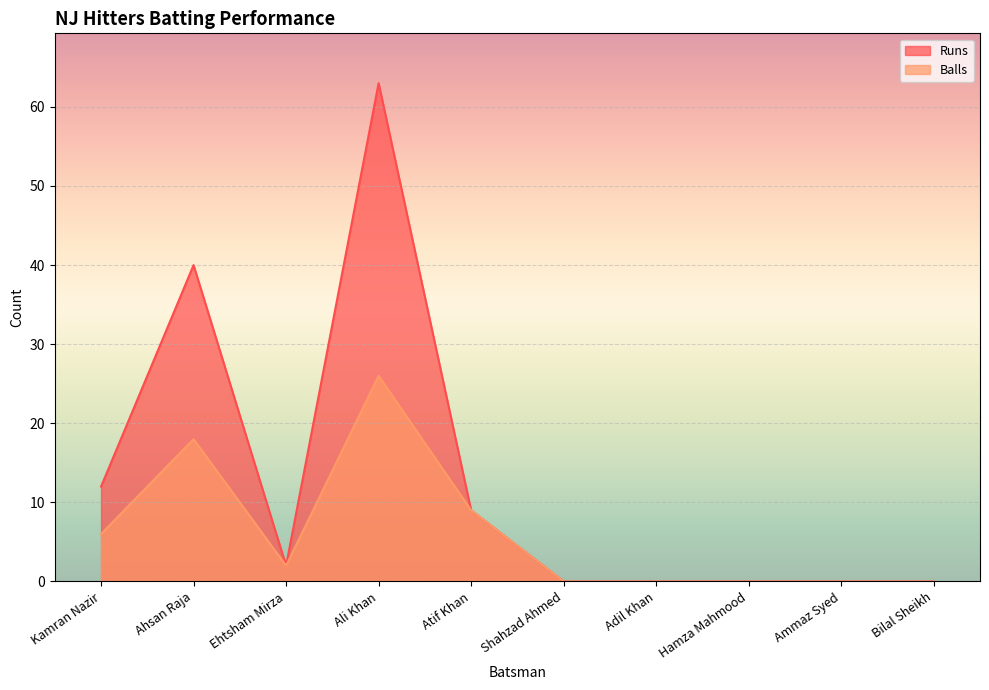

At which label does Balls reach its minimum?

Shahzad Ahmed